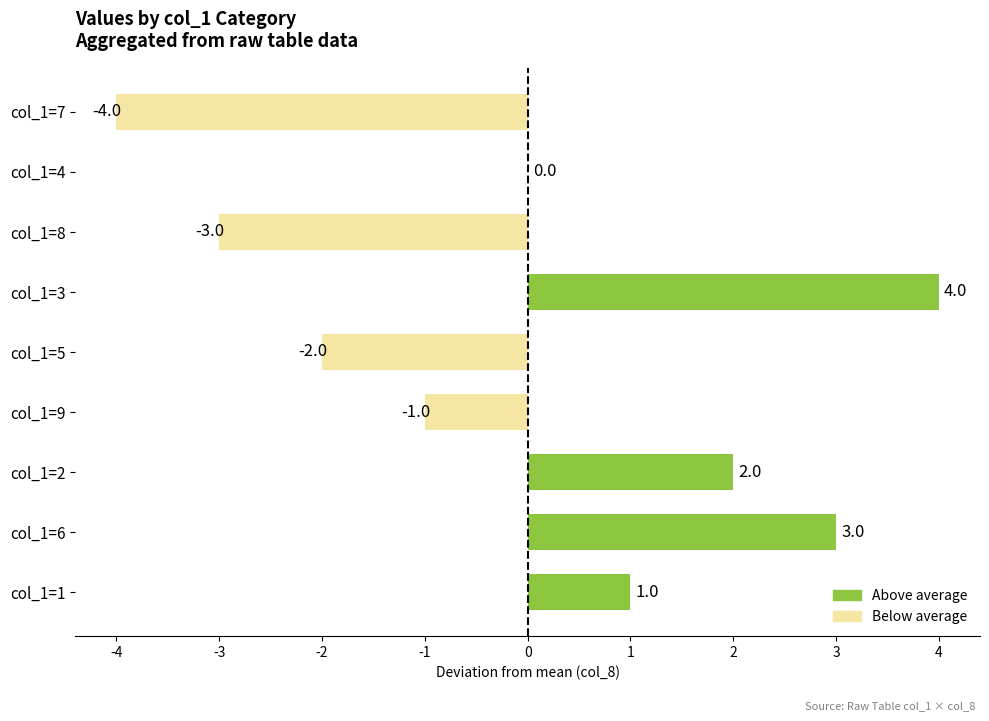

What is the maximum value shown in the chart?

4